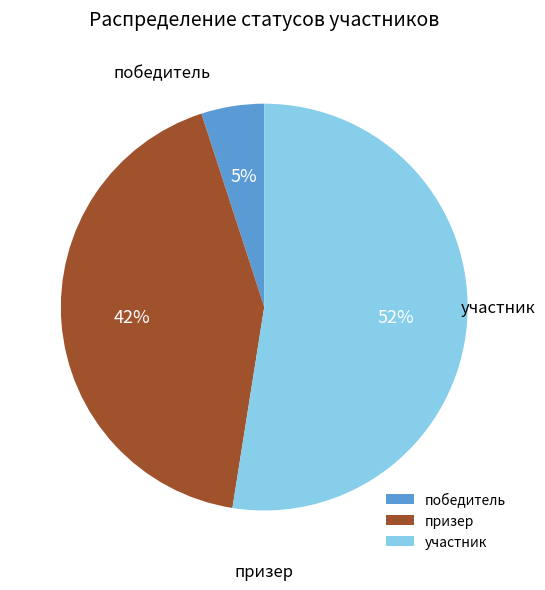

To the nearest percent, what portion does призер represent?

42%